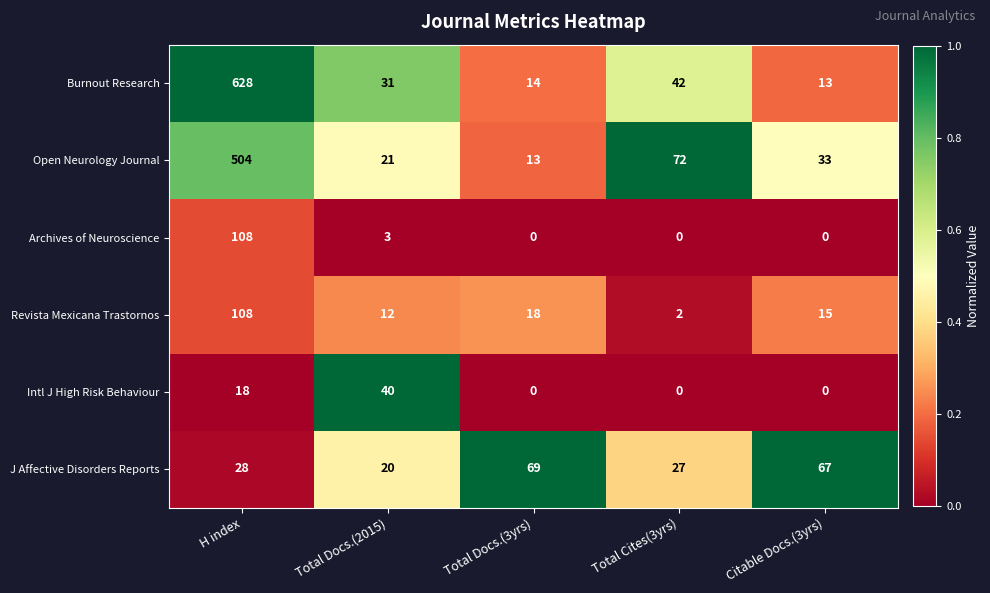

Between Total Docs.(2015) and Total Docs.(3yrs), which series saw the biggest shift?

J Affective Disorders Reports